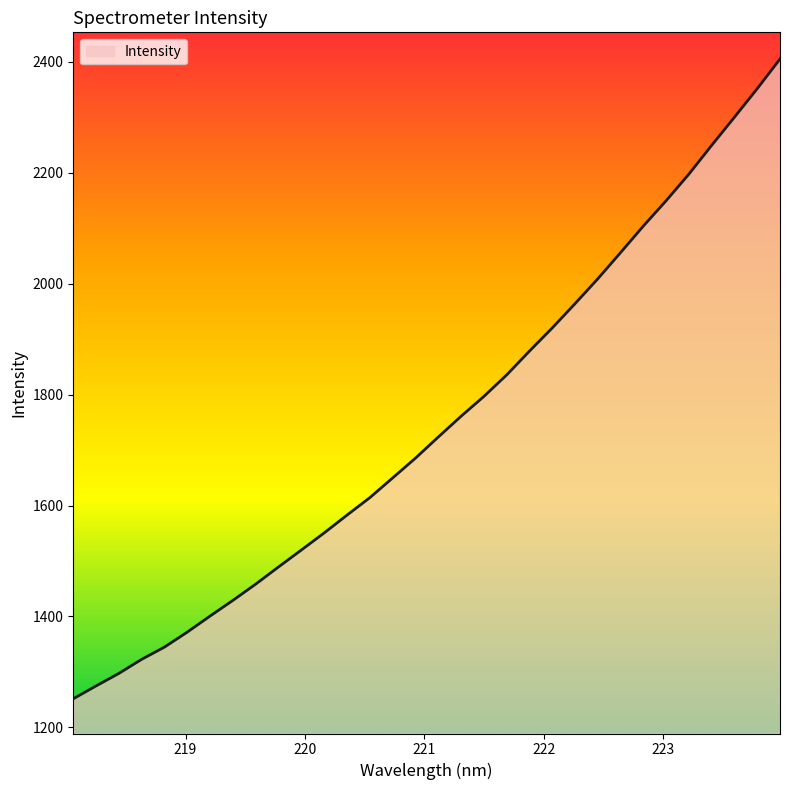

What is the greatest value displayed?

2404.8